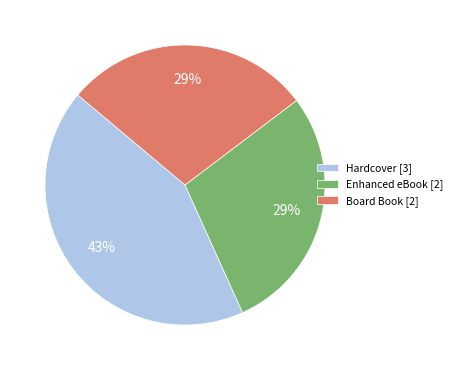

To the nearest percent, what percentage of the pie is Hardcover [3]?

43%